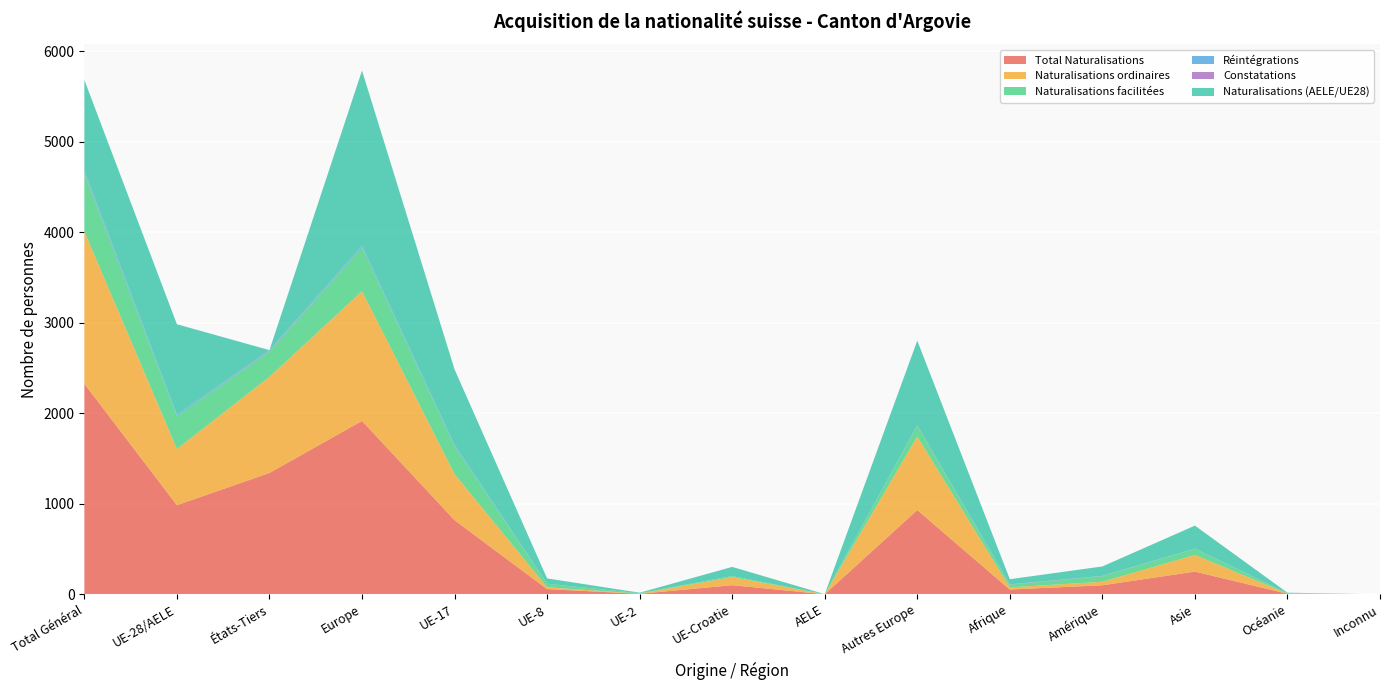

Reading left to right, list all the values displayed in this chart.

Total Naturalisations: 2326	985	1341	1916	819	58	6	101	1	931	53	100	251	6	0
Naturalisations ordinaires: 1683	621	1062	1433	510	20	2	89	0	812	24	39	184	3	0
Naturalisations facilitées: 642	363	279	482	309	38	4	12	0	119	29	61	67	3	0
Réintégrations: 24	15	9	18	14	1	0	0	0	3	1	2	3	0	0
Constatations: 7	0	7	2	0	0	0	0	0	2	3	2	0	0	0
Naturalisations (AELE/UE28): 1000	1000	0	1936	833	59	6	101	1	936	57	104	254	6	0